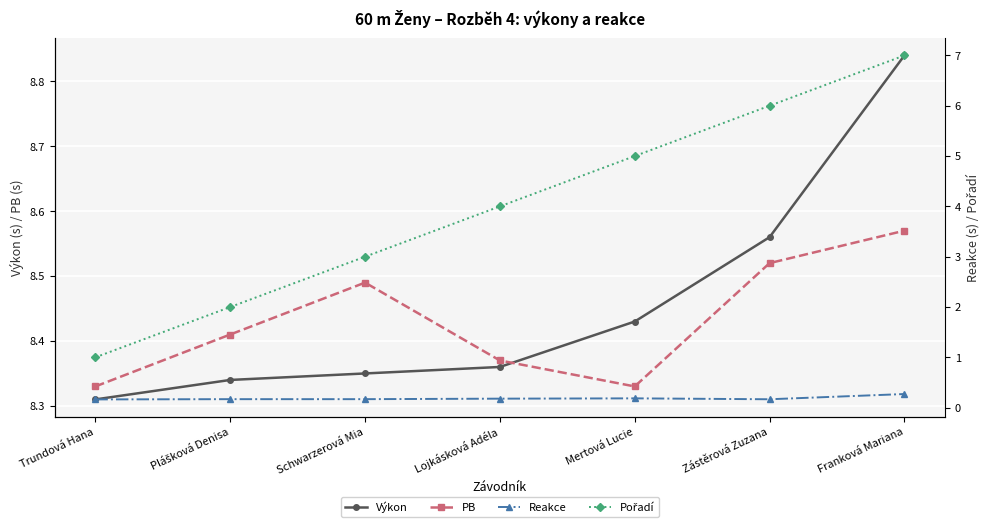

Reading left to right, extract all data points from this chart.

Výkon: 8.3	8.3	8.3	8.4	8.4	8.6	8.8
PB: 8.3	8.4	8.5	8.4	8.3	8.5	8.6
Reakce: 0.2	0.2	0.2	0.2	0.2	0.2	0.3
Pořadí: 1.0	2.0	3.0	4.0	5.0	6.0	7.0